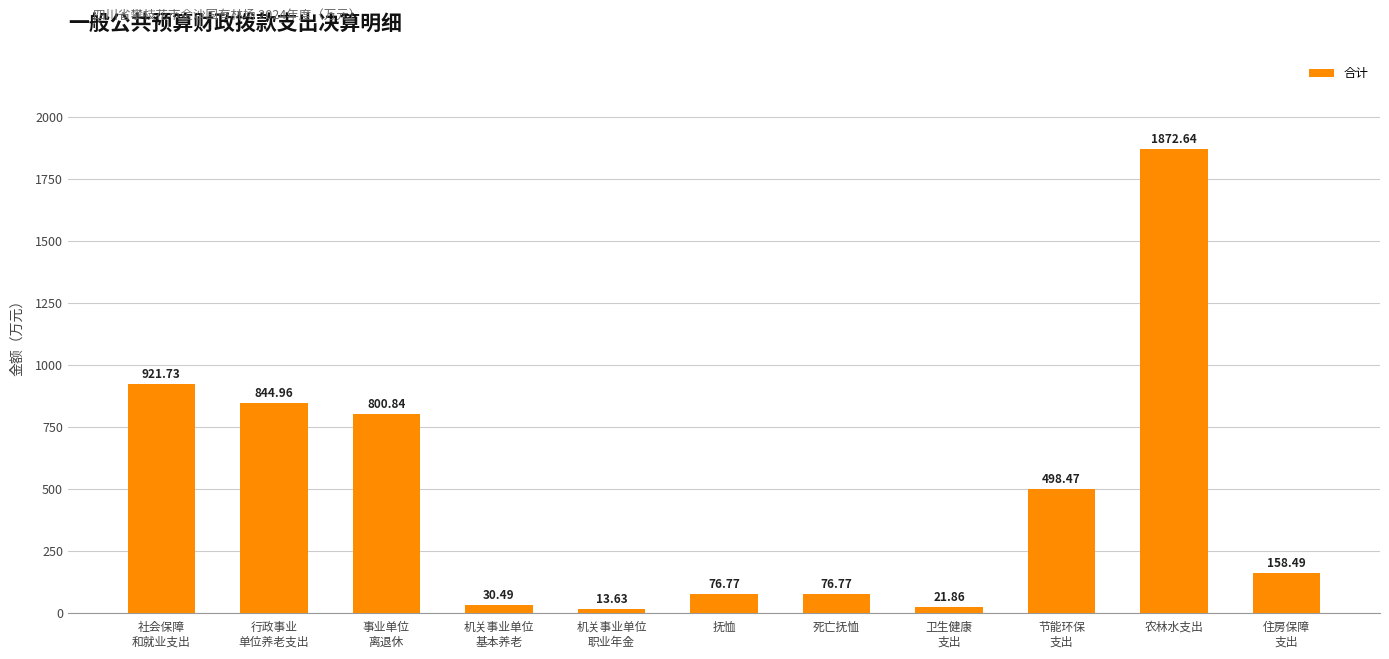

The value at 农林水支出 is 1155.2. True or false?

False